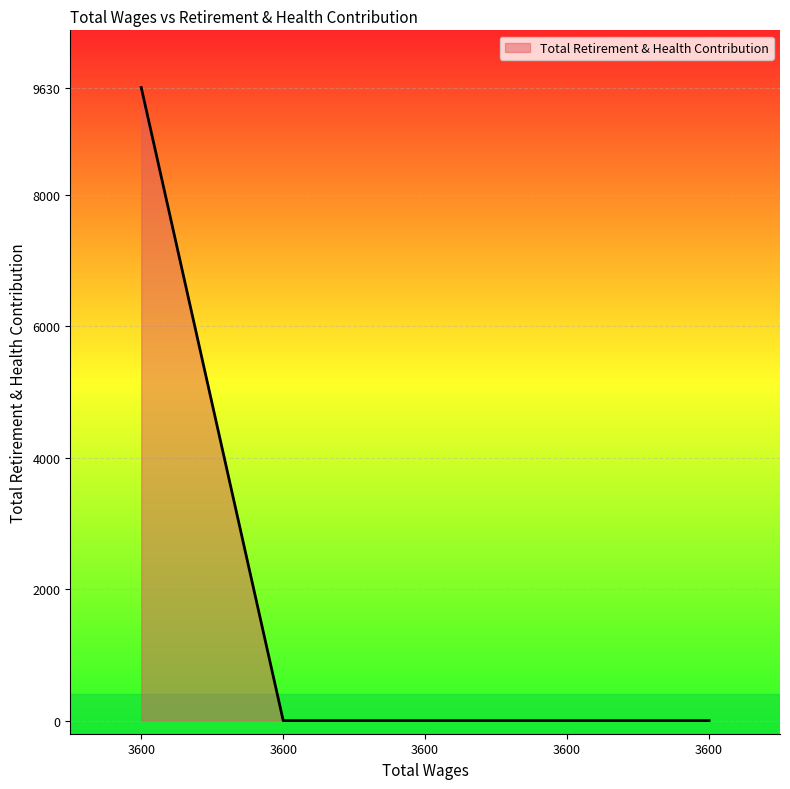

Rank the categories by value from lowest to highest.

3600.0, 3600.0, 3600.0, 3600.0, 3600.0